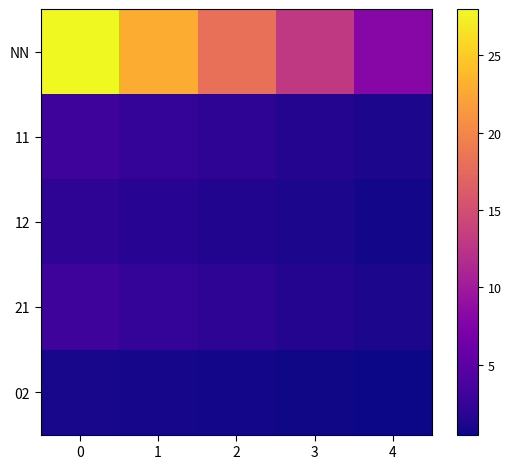

What is the total value across all series at 4?

11.4